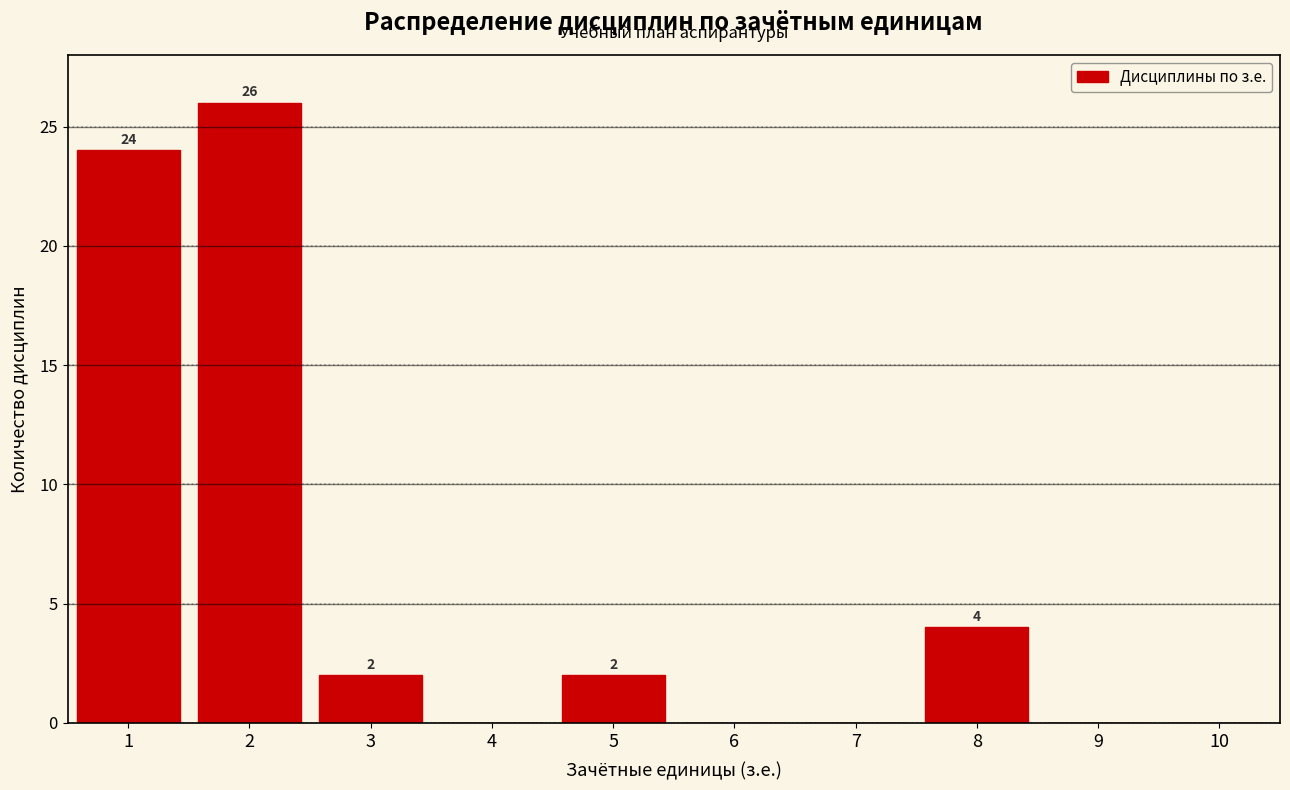

Over which range of the x-axis is the bar tallest?

1.5 to 2.5